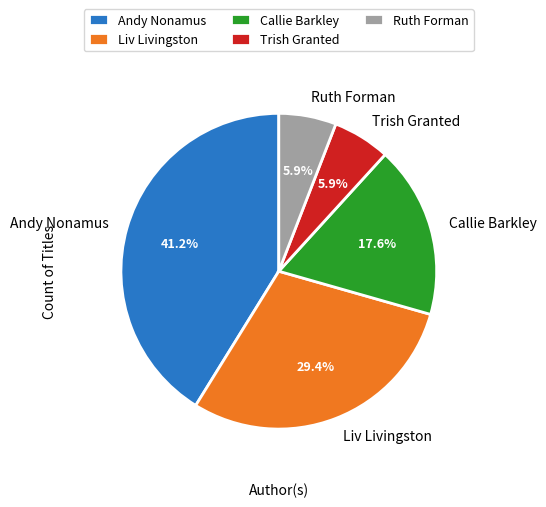

What is the ratio of the value at Liv Livingston to the value at Andy Nonamus?

0.7